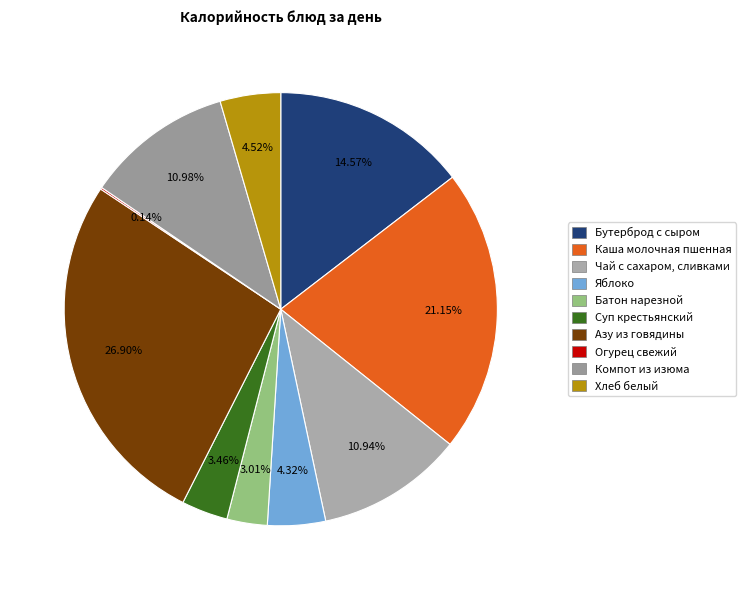

How many slices are in this pie chart?

10